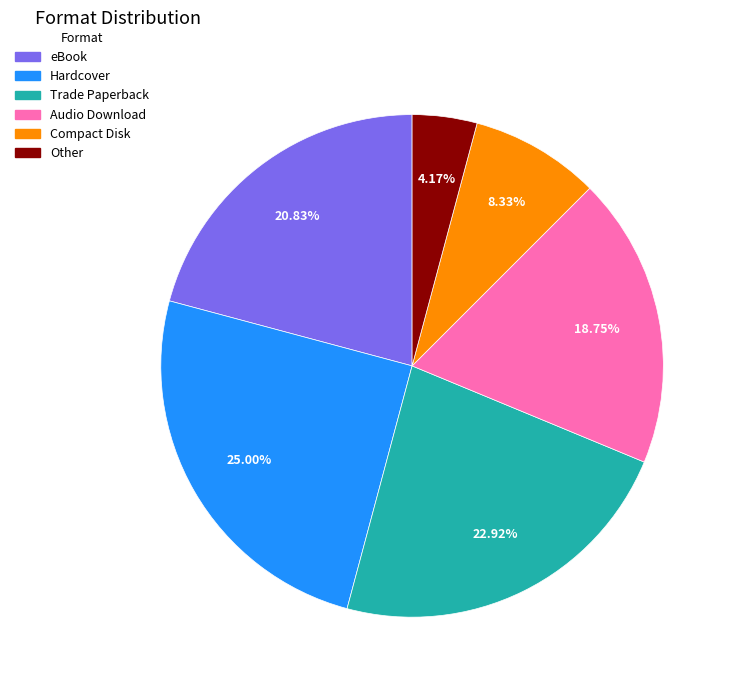

Count the number of slices in the pie.

6